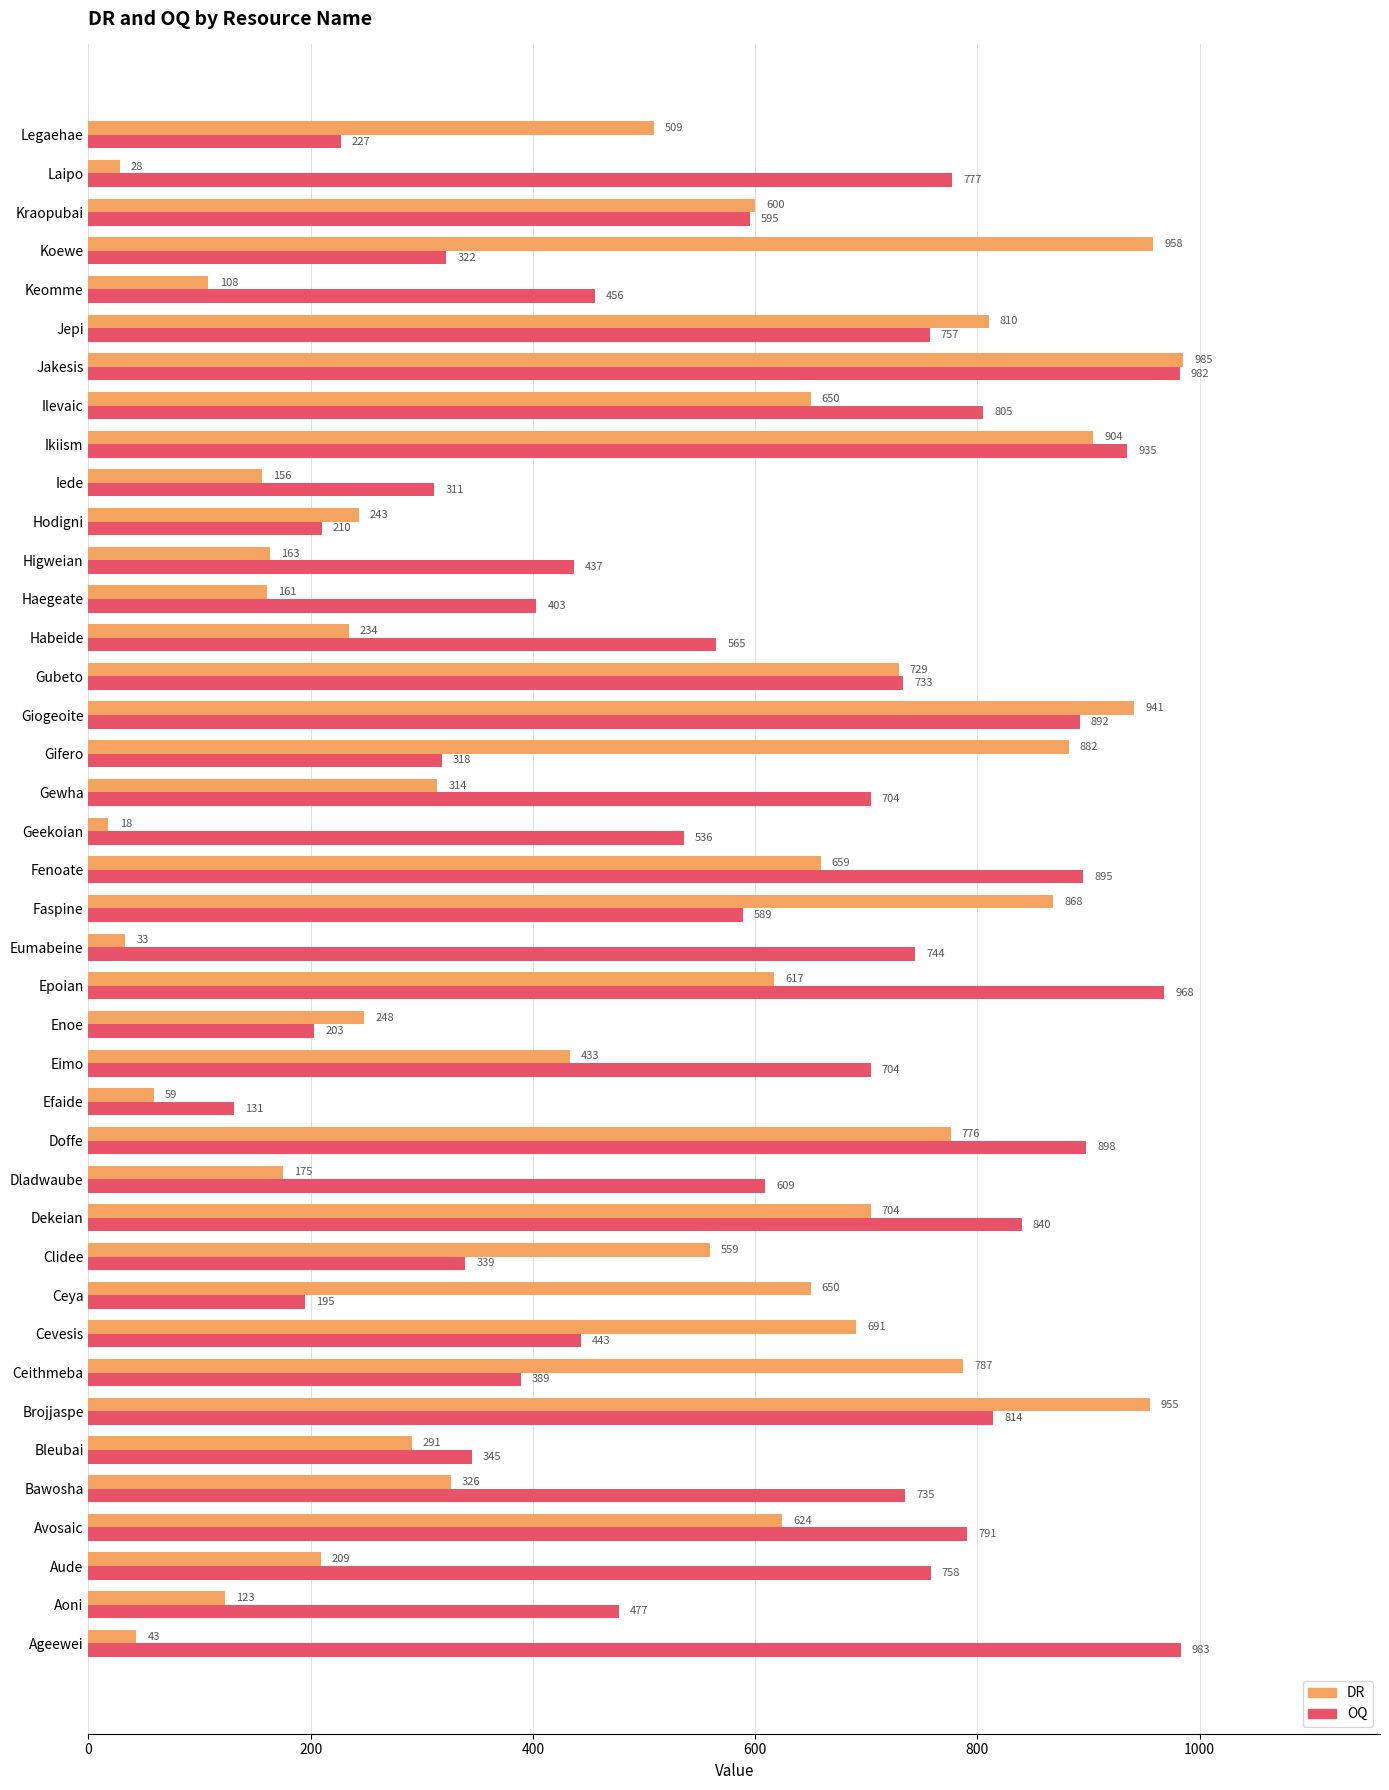

Which category has the lowest value in the OQ series?

Efaide